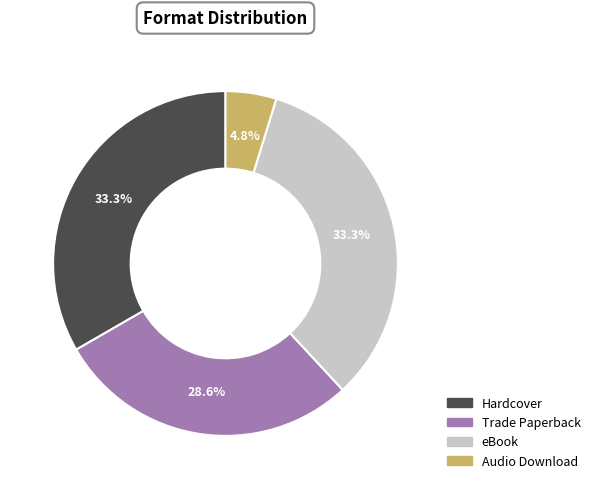

How many segments does this pie chart have?

4